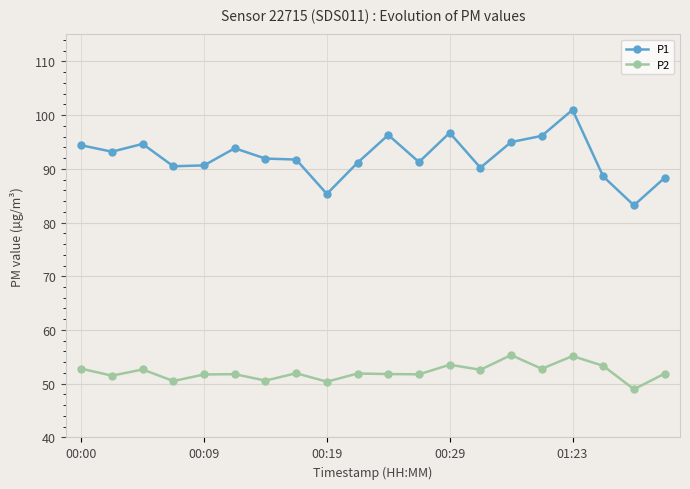

What is the average value of the P2 series?

52.1